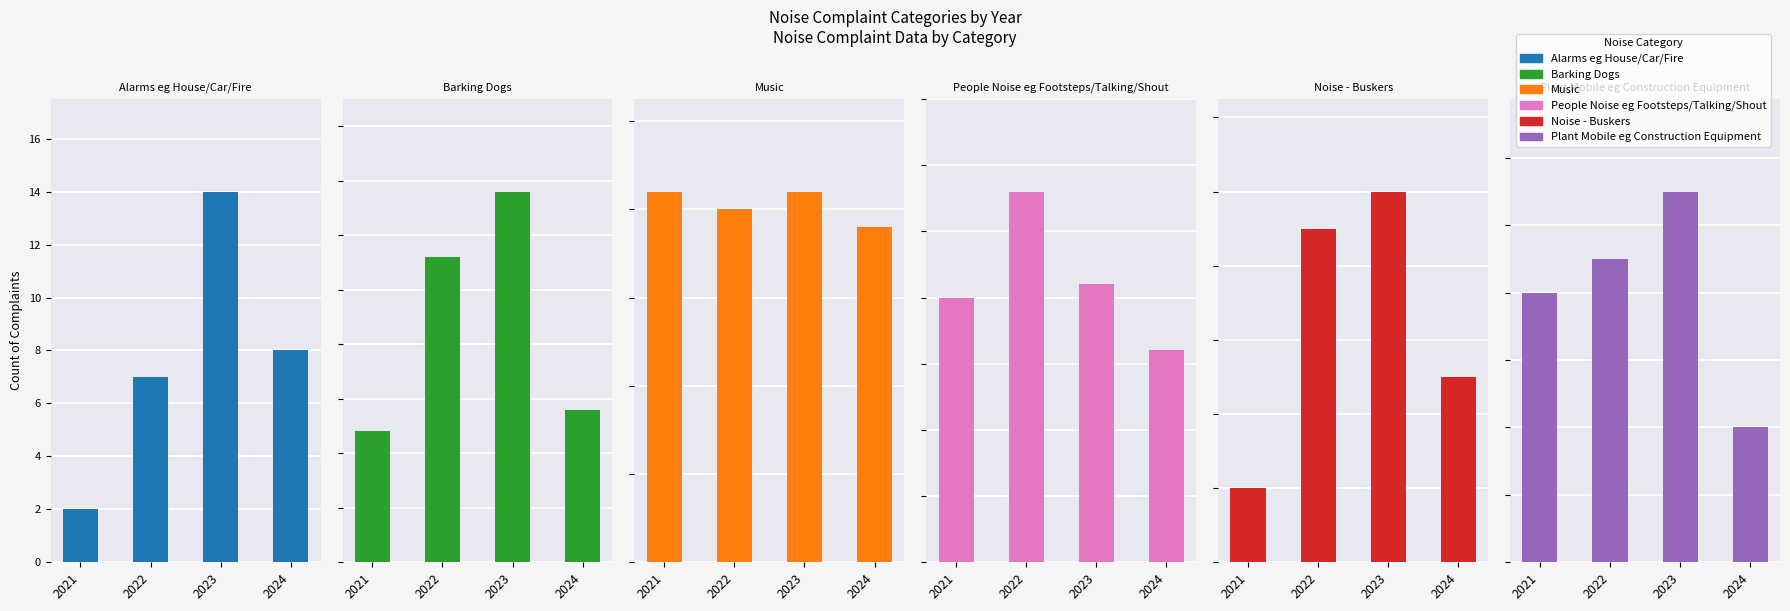

What is the value of the Alarms eg House/Car/Fire bar at the 4th from the left?

8